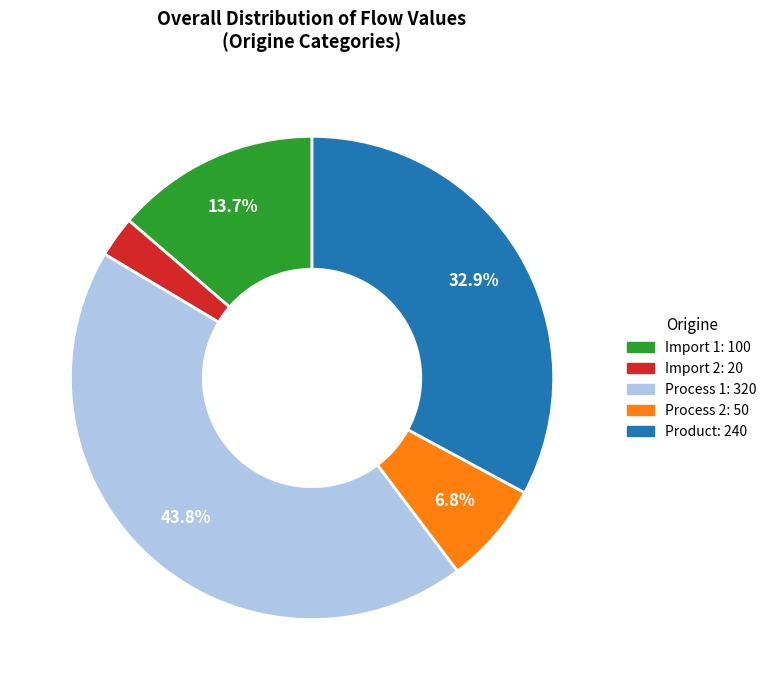

How many slices are in this pie chart?

5